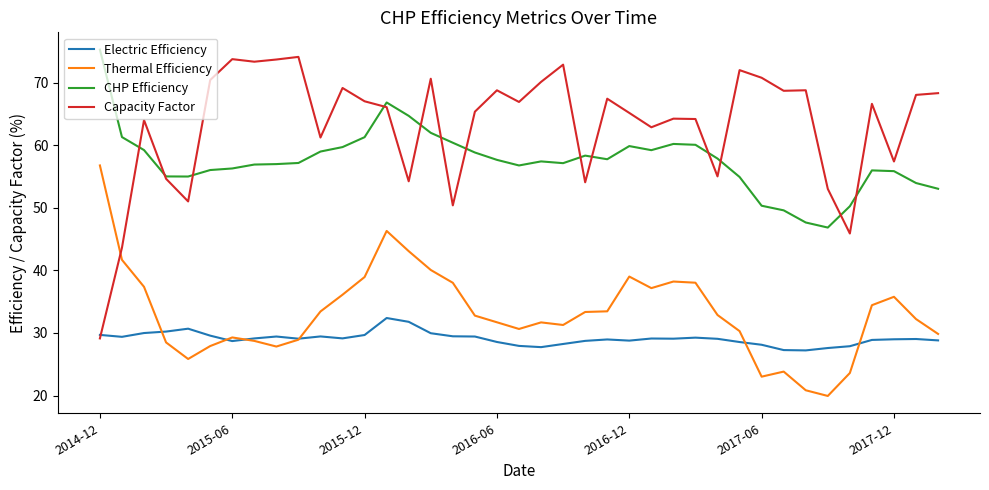

What is the difference between the second highest and second lowest values in the Capacity Factor series?

30.2